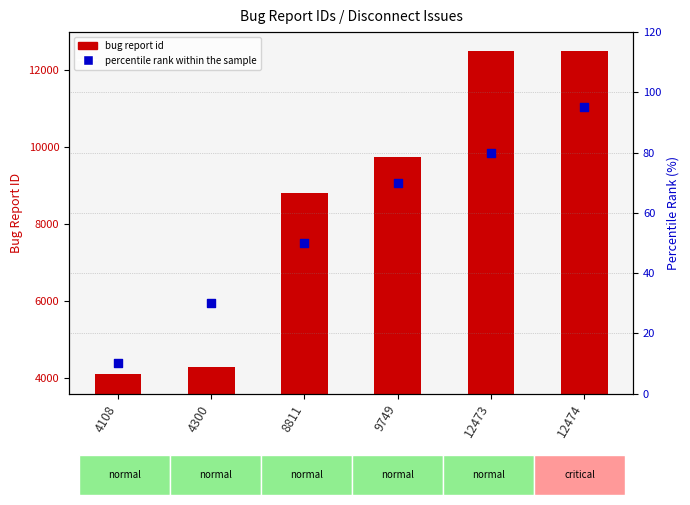

Which series has the largest total across all categories?

bug report id